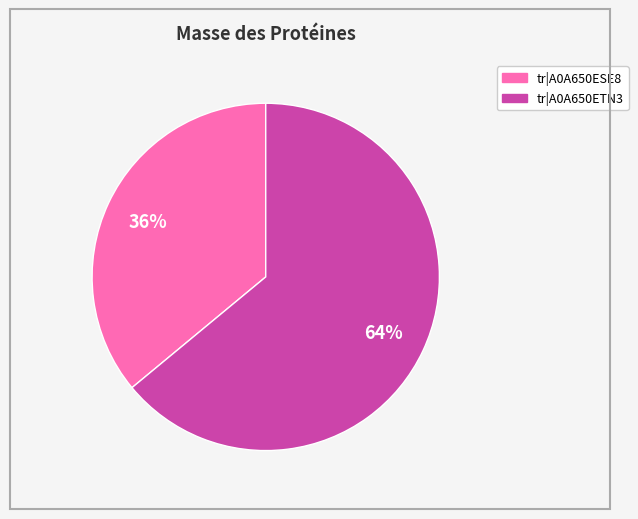

To the nearest percent, what portion does tr|A0A650ESE8 represent?

36%